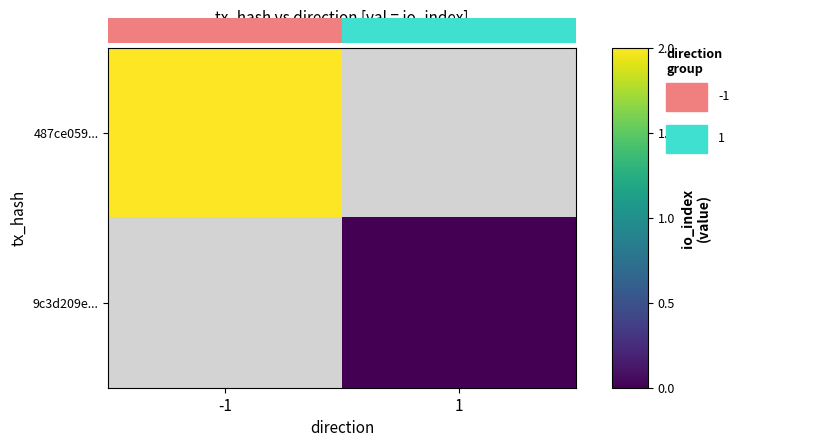

What is the lowest value of the 487ce059... series?

2.0